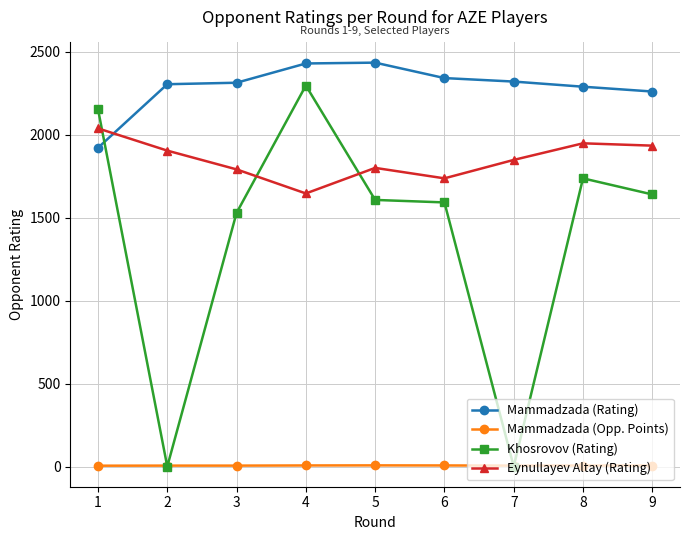

Which series has the widest spread of values?

Khosrovov (Rating)